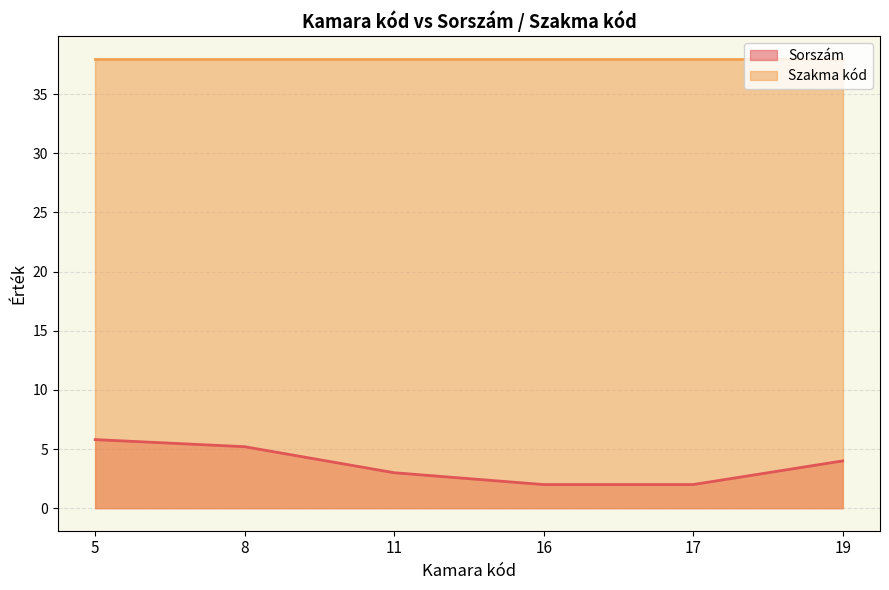

What is the approximate value of Sorszám at 11?

3.0